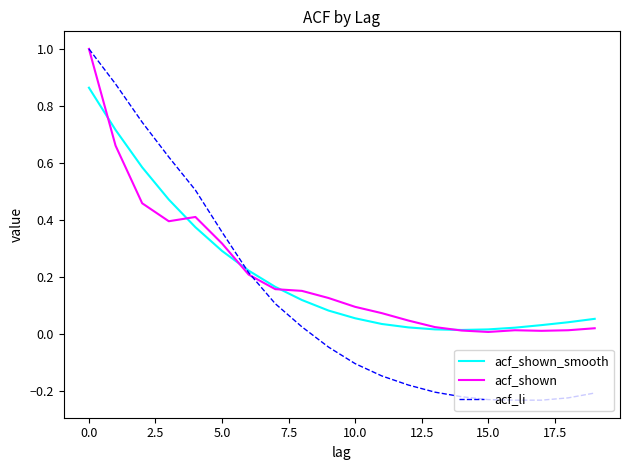

What is the maximum value shown in the chart?

1.0